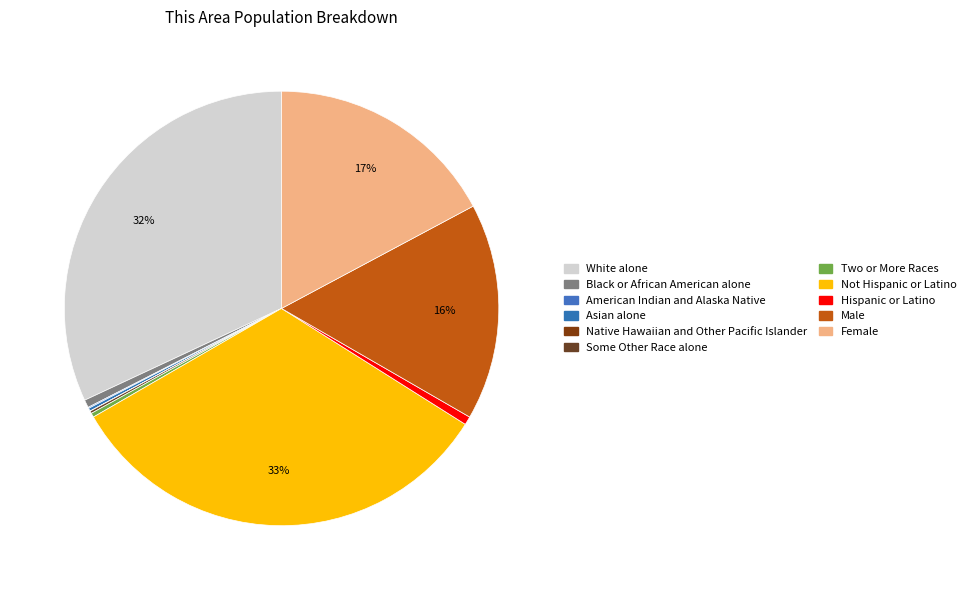

How much of the chart is everything except White alone?

68.1%